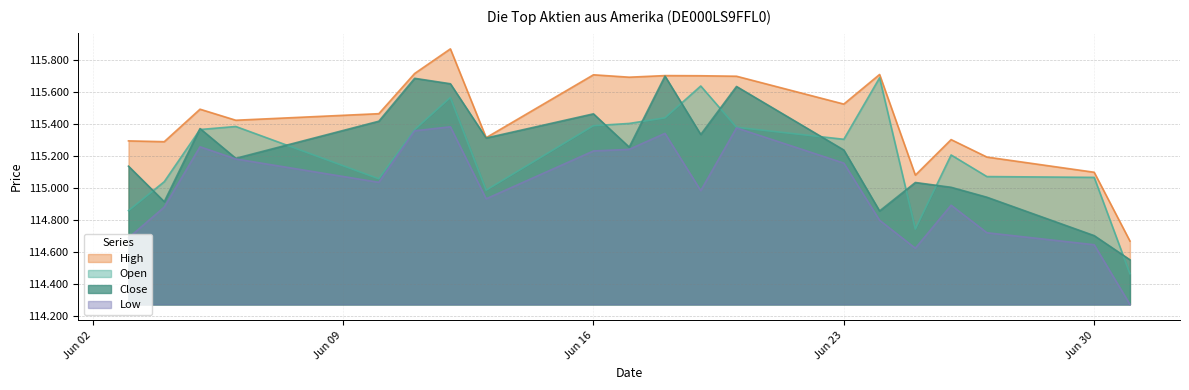

At which label does High reach its peak?

12.06.2025